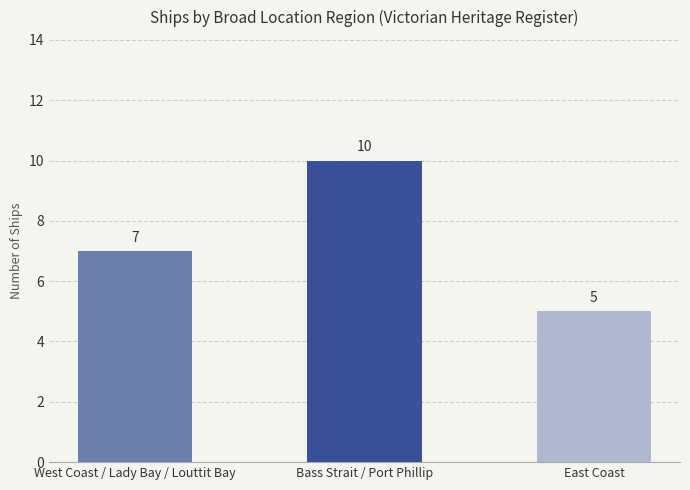

At which category does the chart reach its peak across all series?

Bass Strait / Port Phillip